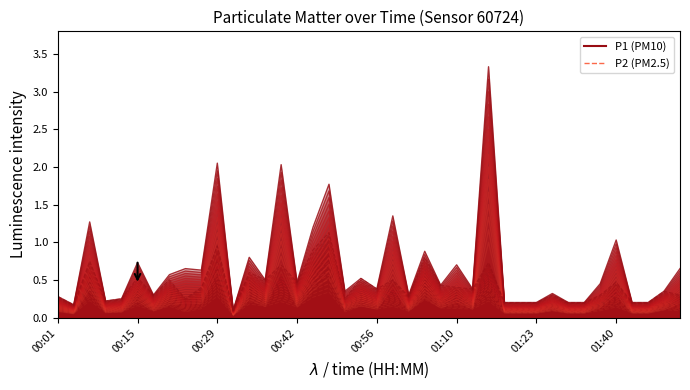

The P2 series shows 0.2 at 37. True or false?

True